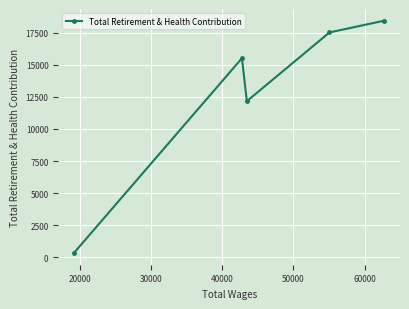

What is the value of the 3rd point from the left?

12161